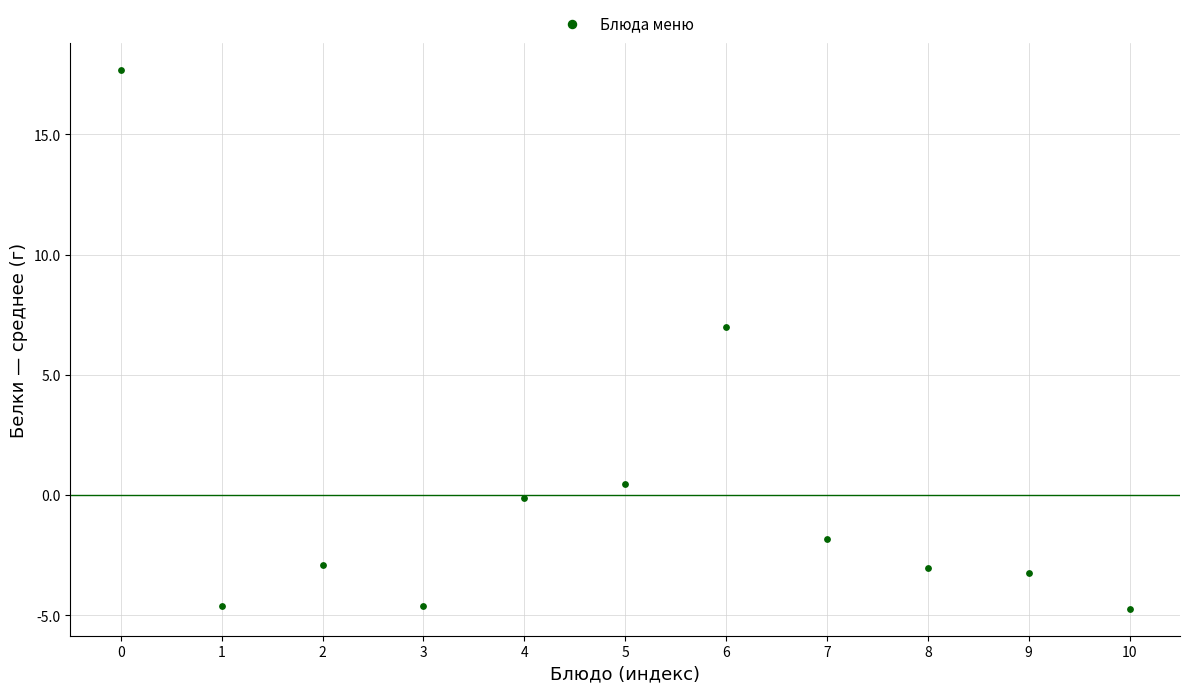

What Y value in the scatter plot is closest to 6?

7.0